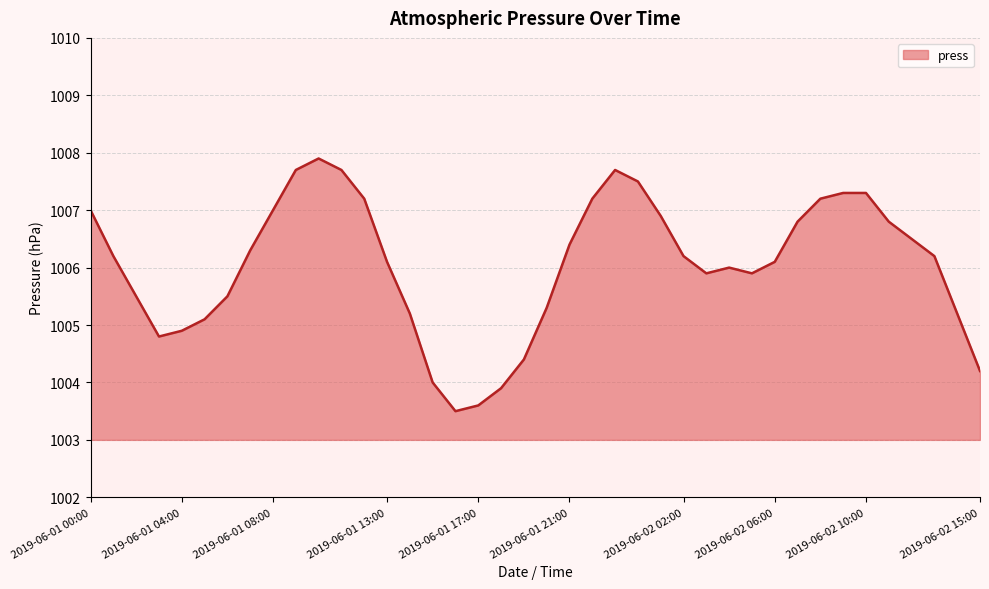

What is the difference between the maximum and minimum values?

4.4